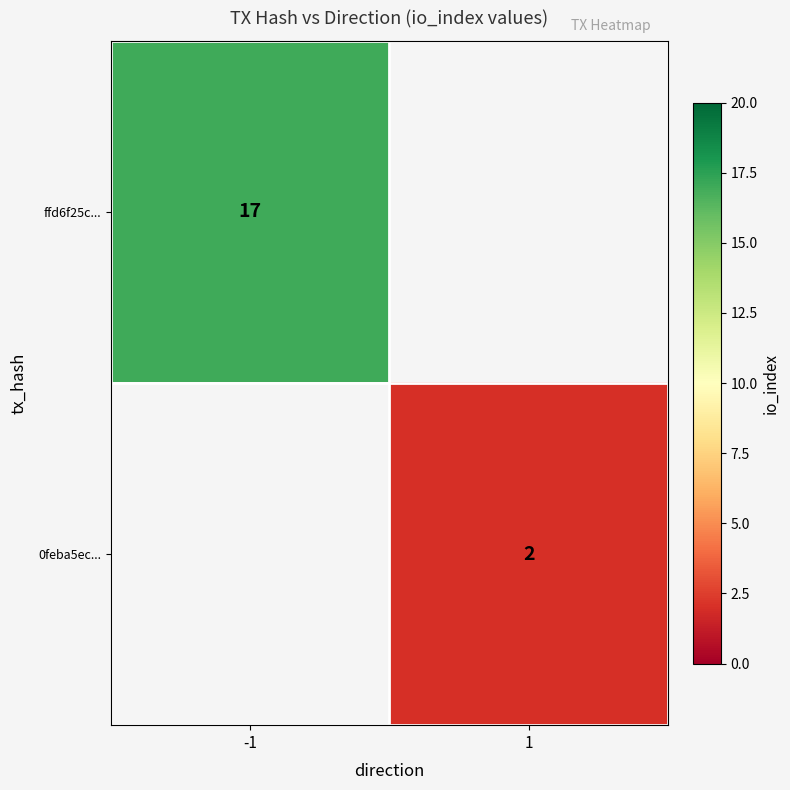

True or false: 0feba5ec... has a value of 3 at 1.

False